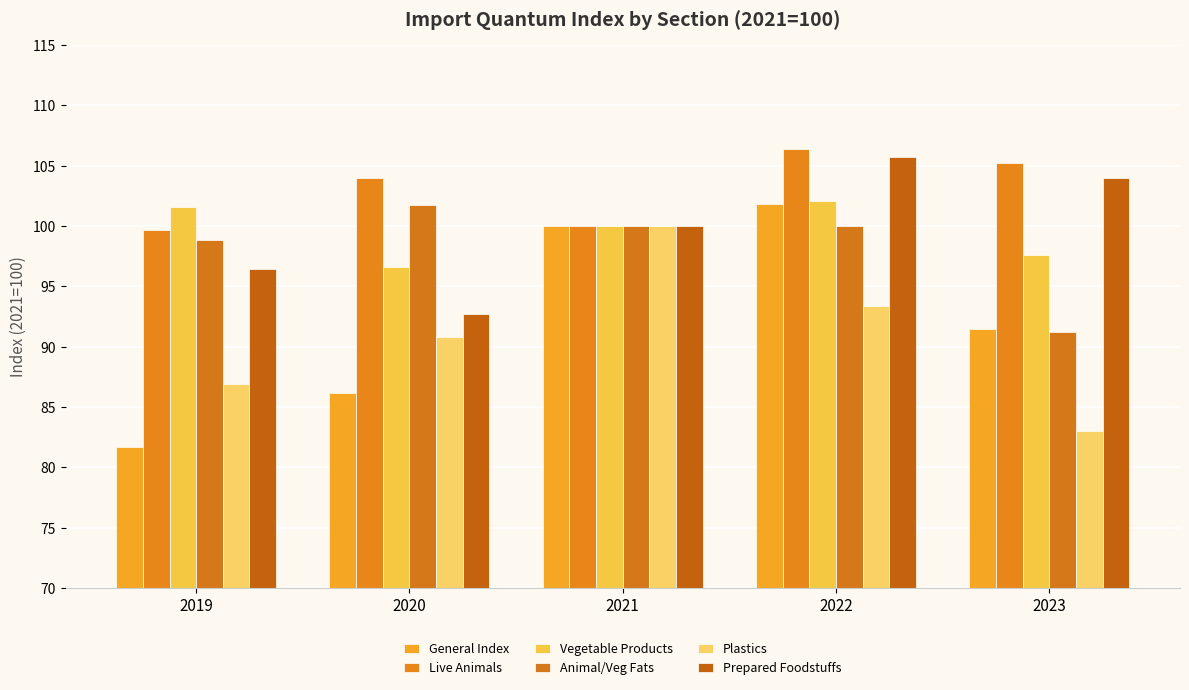

Where does the Plastics series first go above 90?

2020